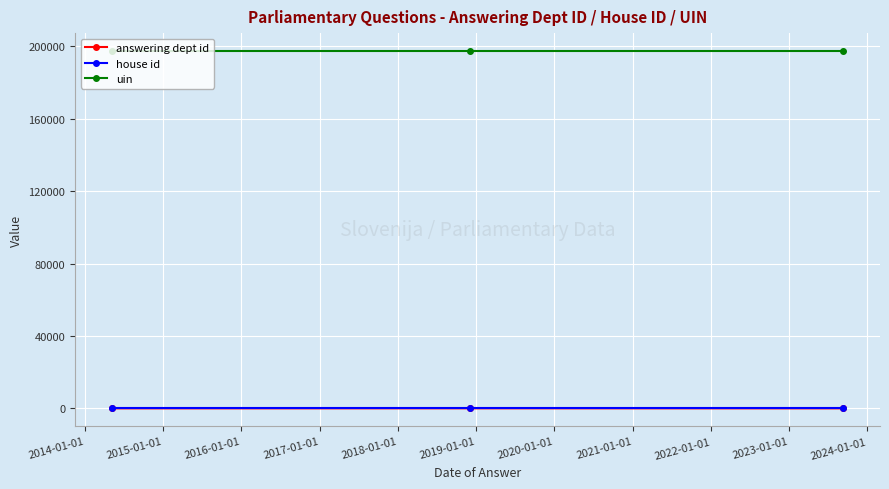

How many lines are shown in the chart?

3